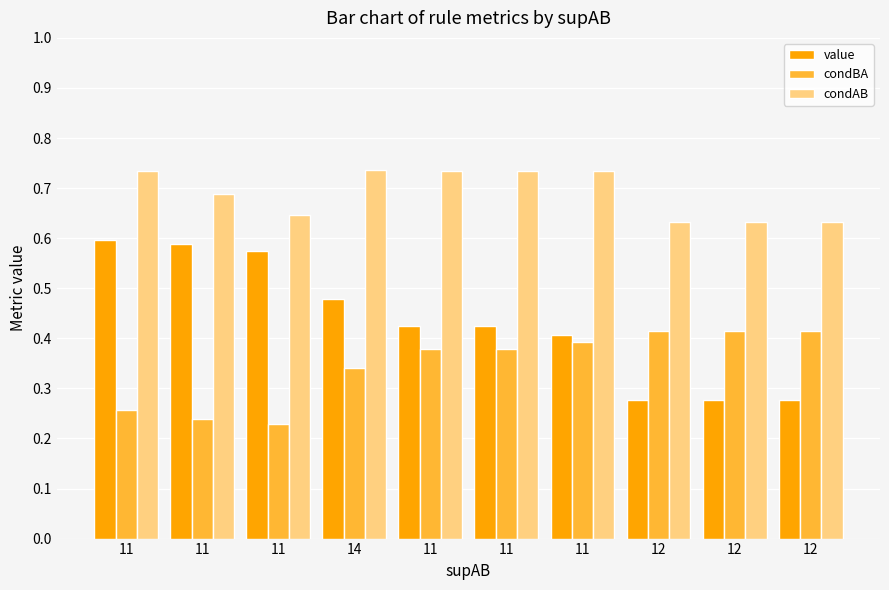

Rank the series by their maximum value, from highest to lowest.

condAB, value, condBA